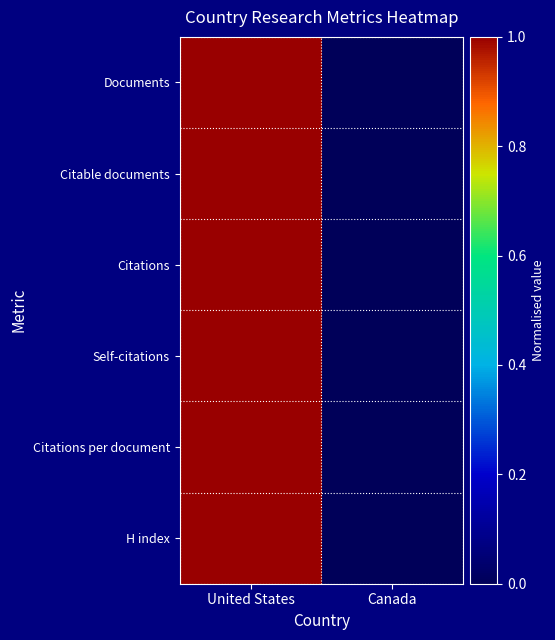

Reading left to right, transcribe all the data shown in this chart.

Documents: United States=1	Canada=0
Citable documents: United States=1	Canada=0
Citations: United States=1	Canada=0
Self-citations: United States=1	Canada=0
Citations per document: United States=1	Canada=0
H index: United States=1	Canada=0